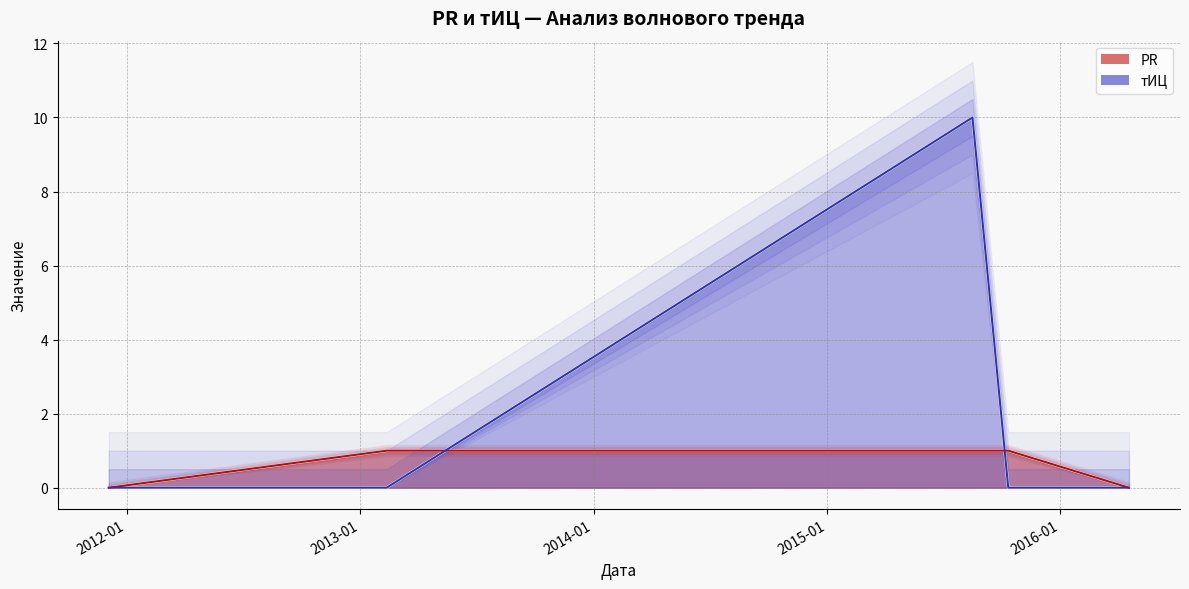

Is it true that PR equals 1 at 2015-10-12?

False